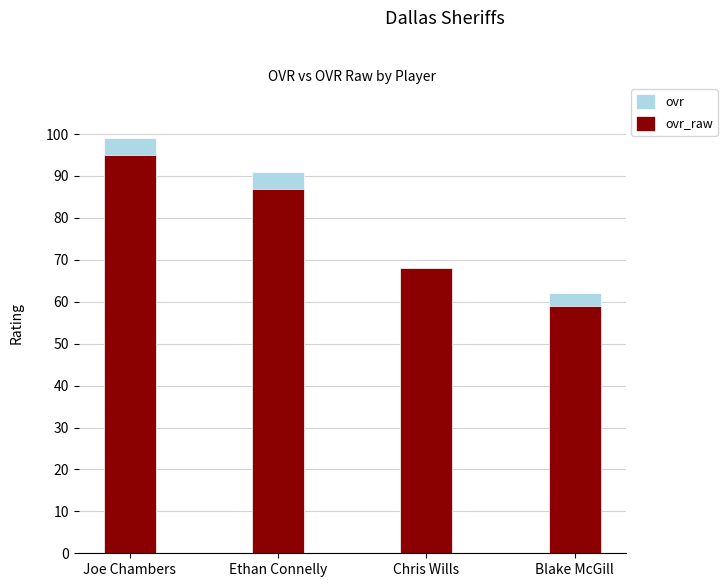

Is the value of ovr_raw at Blake McGill greater than the value of ovr at Joe Chambers?

No